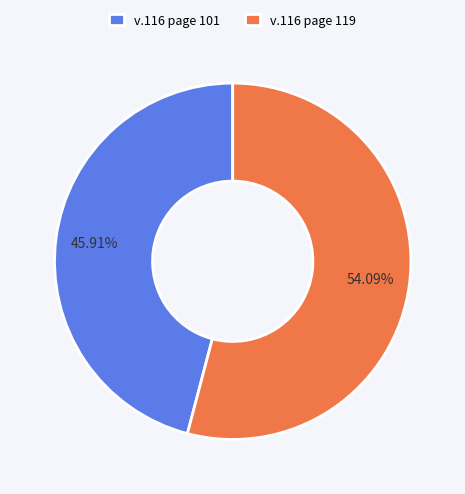

How many segments does this pie chart have?

2